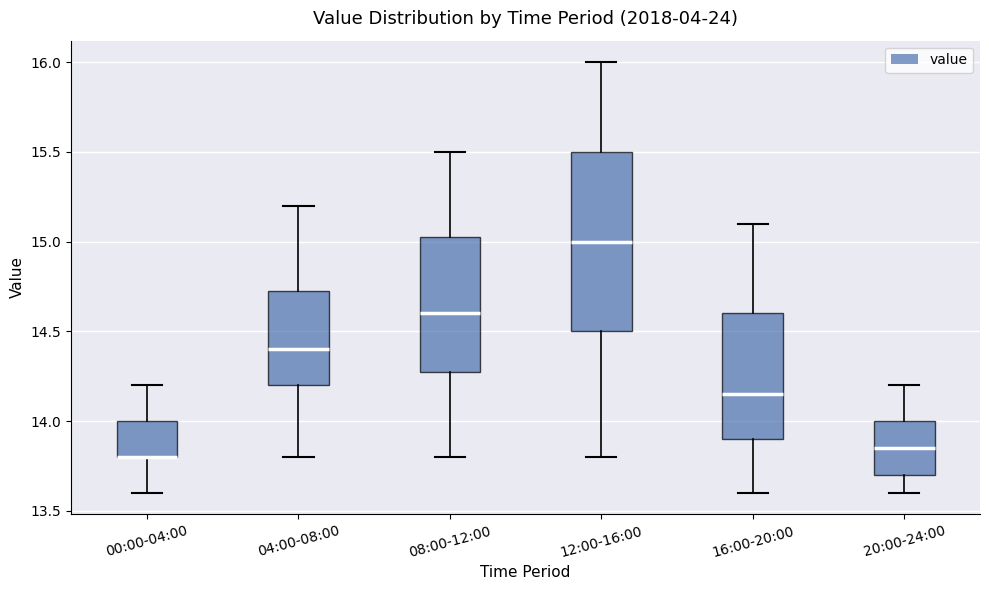

Reading left to right, transcribe this box plot: for each box, give where its median line is, the range the box spans, and where its two whiskers end, as read against the y-axis. The values are not printed on the chart, so give them approximately, as read against the axis.

00:00-04:00: median 13.80 (drawn on the box's lower edge), box 13.80 to 14.00, whiskers 13.60 to 14.20
04:00-08:00: median 14.40, box 14.20 to 14.75, whiskers 13.80 to 15.20
08:00-12:00: median 14.60, box 14.30 to 15.05, whiskers 13.80 to 15.50
12:00-16:00: median 15.00, box 14.50 to 15.50, whiskers 13.80 to 16.00
16:00-20:00: median 14.15, box 13.90 to 14.60, whiskers 13.60 to 15.10
20:00-24:00: median 13.85, box 13.70 to 14.00, whiskers 13.60 to 14.20